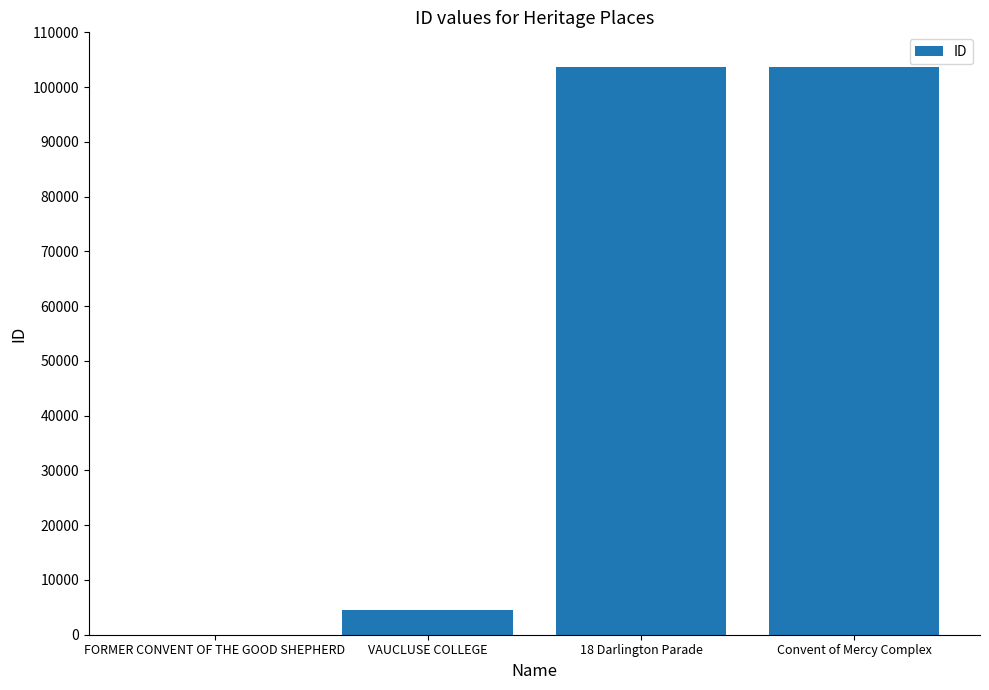

The chart shows a value of 71928 at Convent of Mercy Complex. True or false?

False